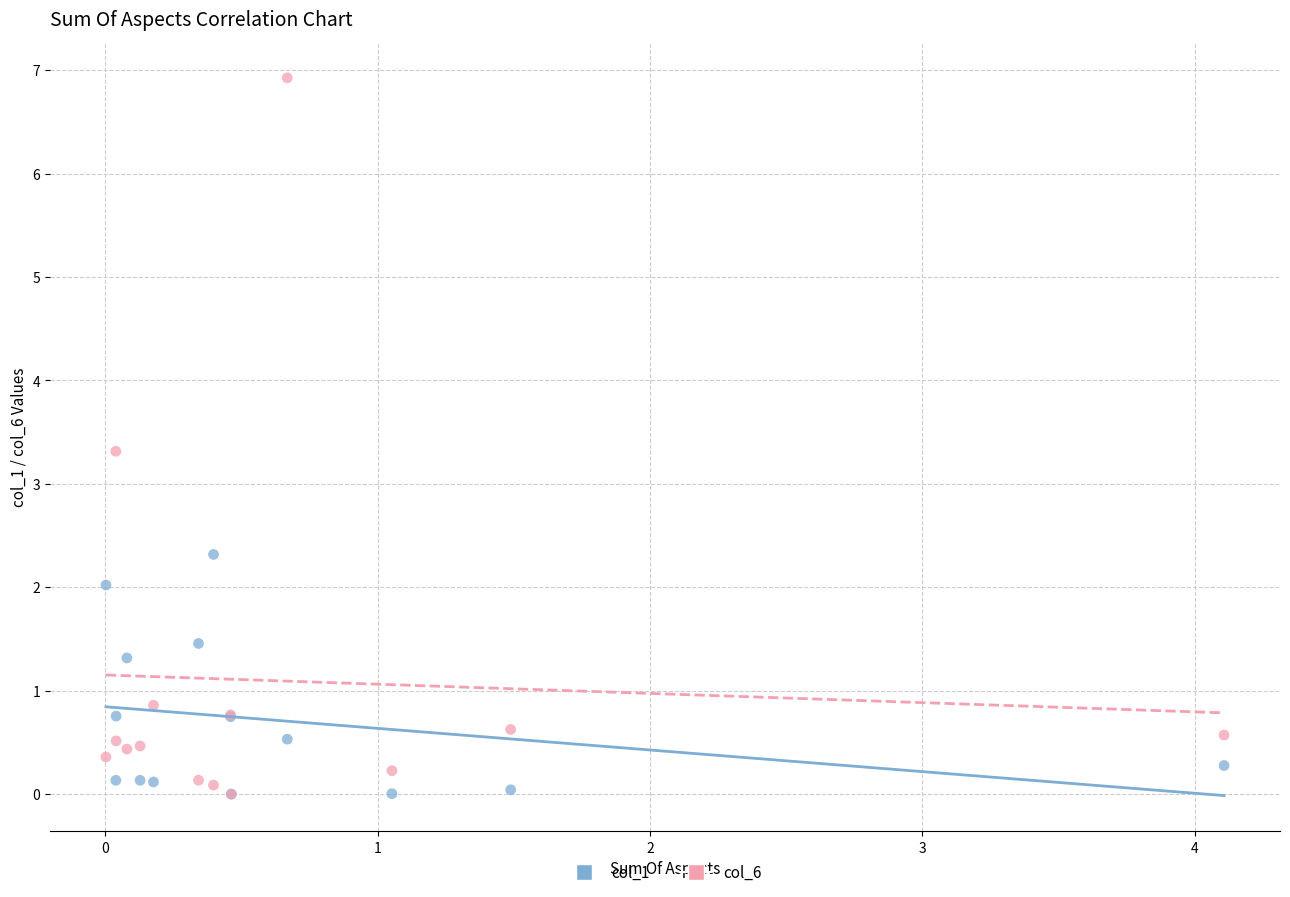

Across all series, what Y value is closest to 3?

3.3